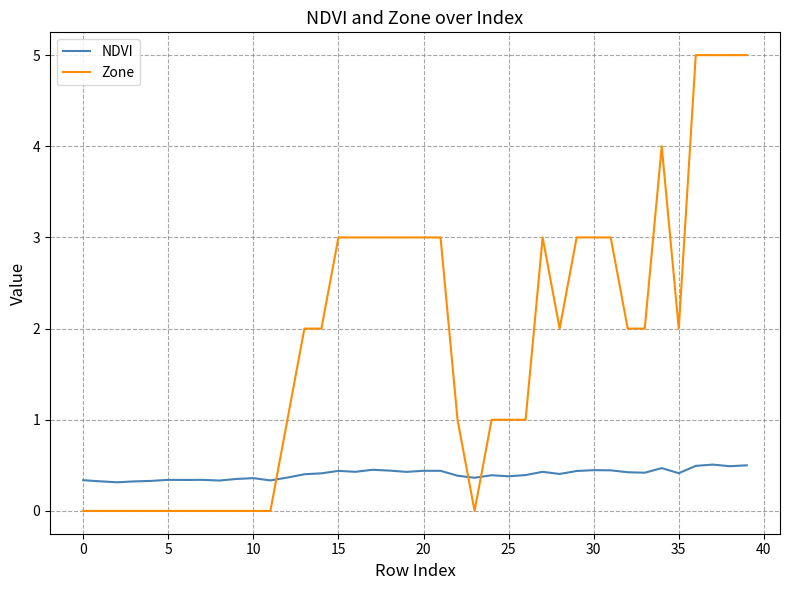

What is the lowest value of the NDVI series?

0.3